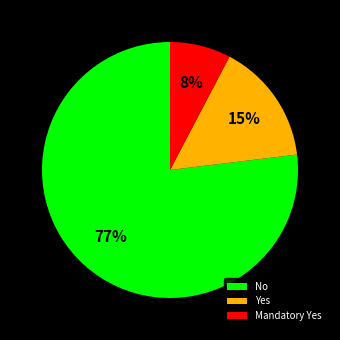

Is No the majority of the pie?

Yes